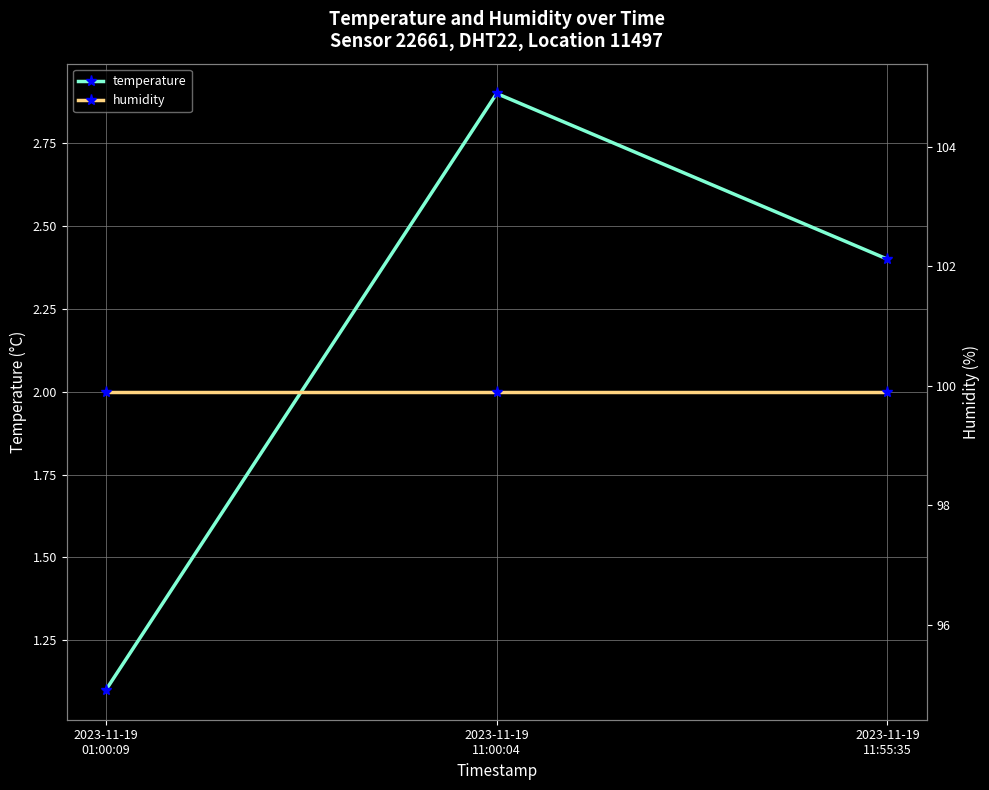

The value of temperature at 2023-11-19
11:00:04 is 2.9. True or false?

True